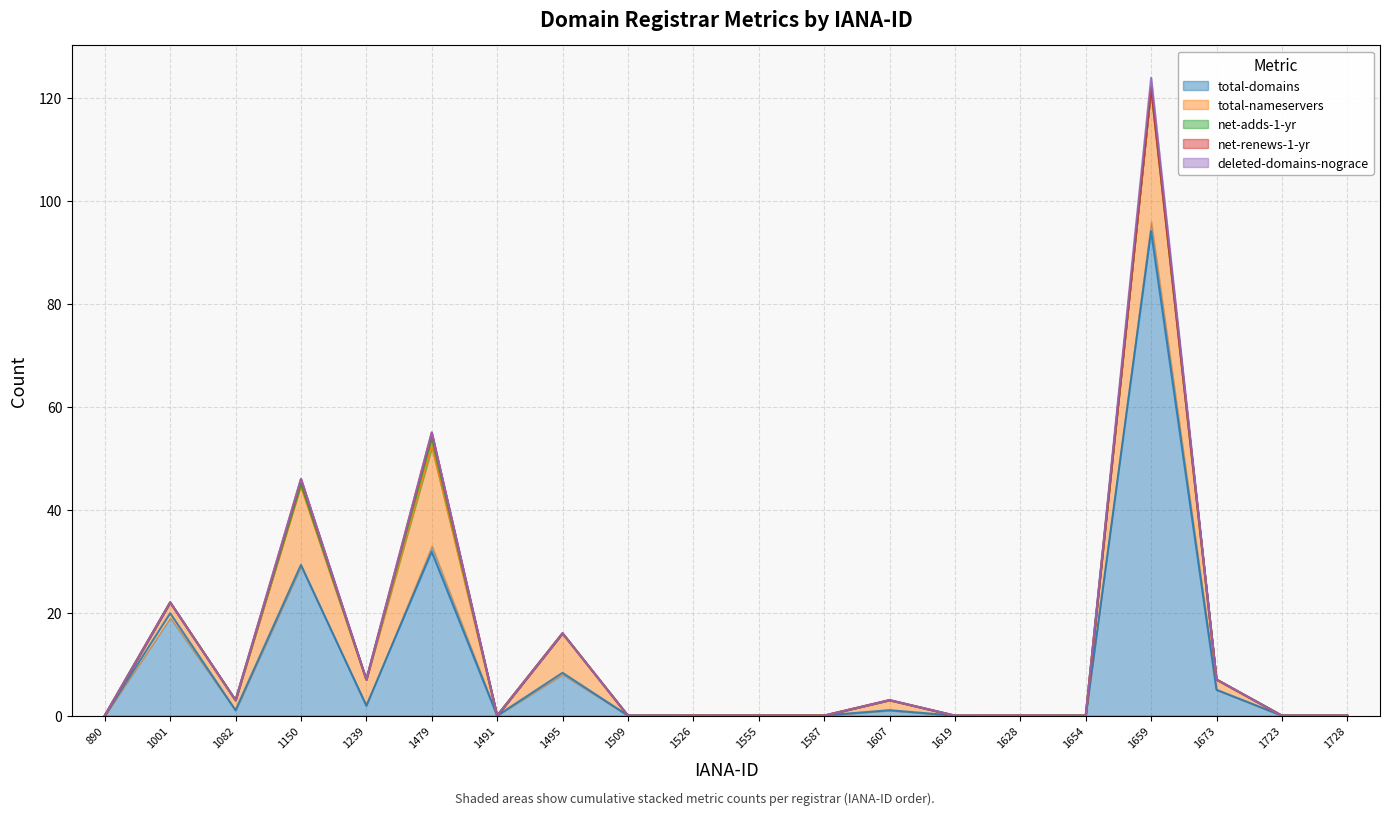

In deleted-domains-nograce, how many points are higher than both neighbors (excluding endpoints)?

1